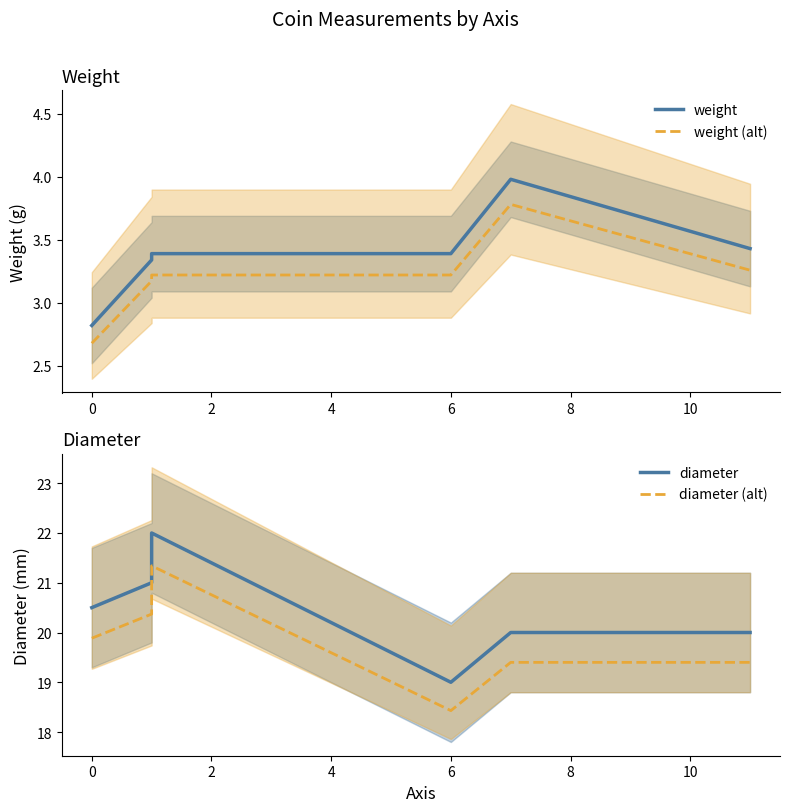

What is the sum of all weight (alt) values?

19.3